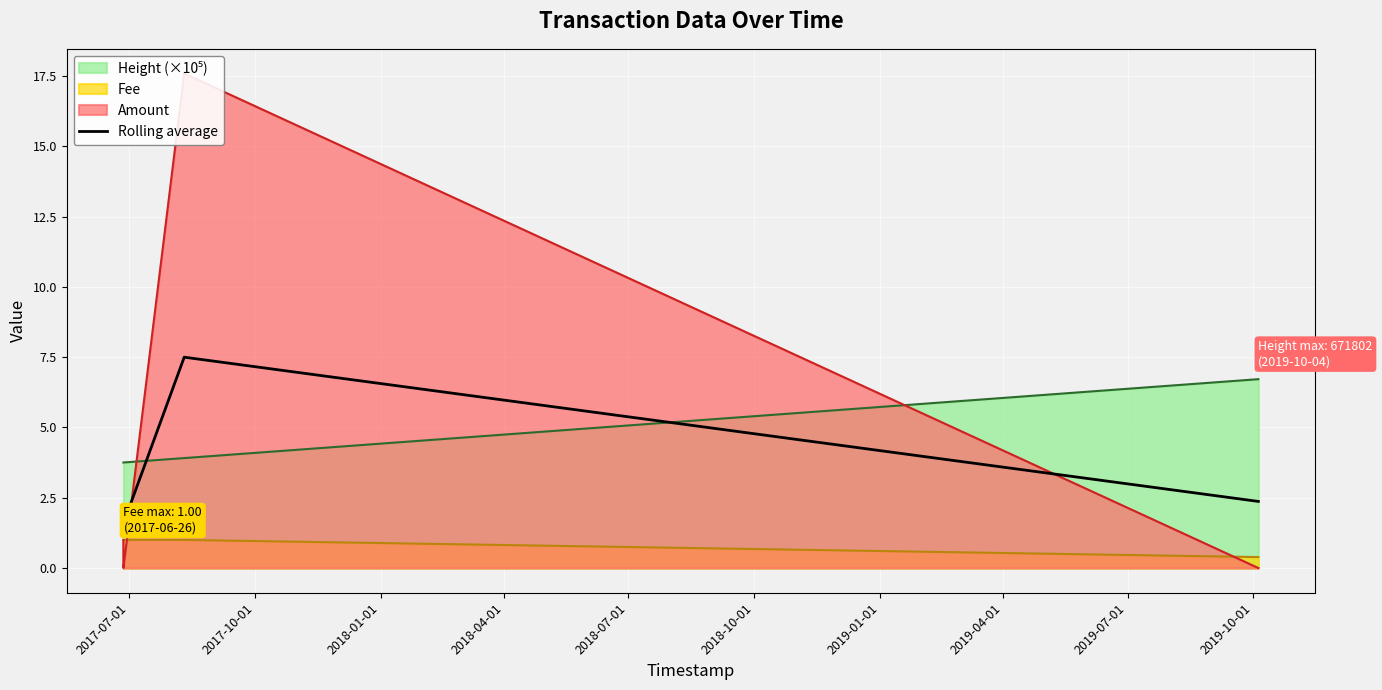

Does the chart display data point markers on the line(s)?

No